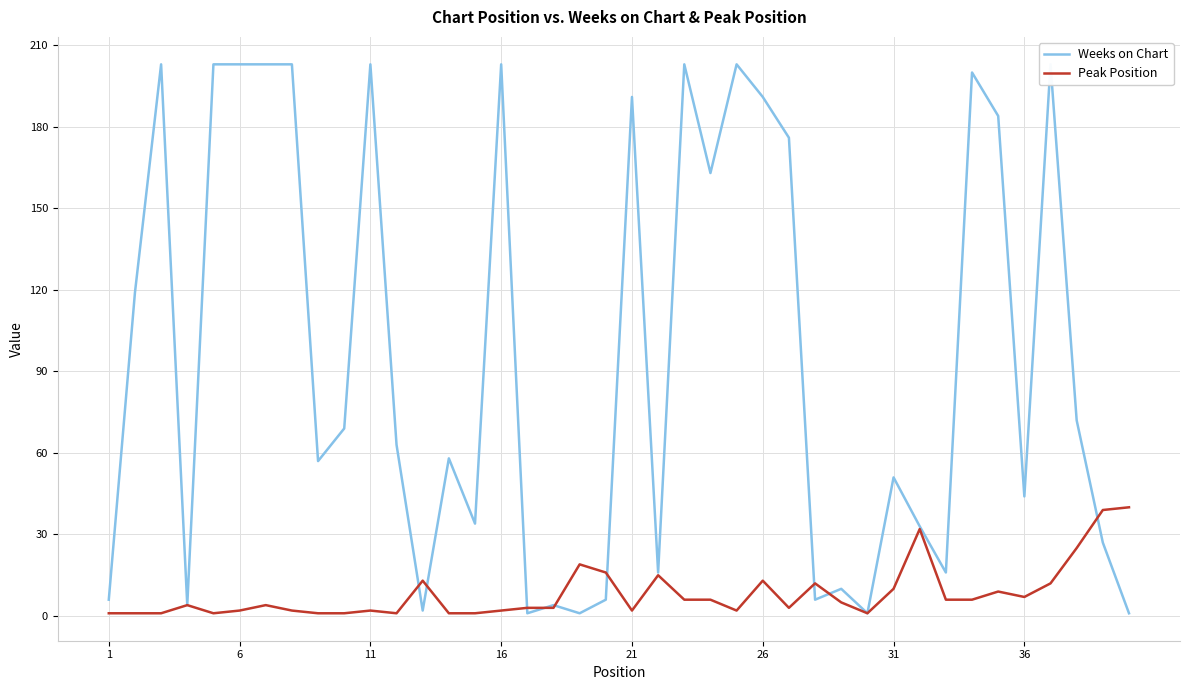

What is the difference between the Peak Position values at 31 and 21?

8